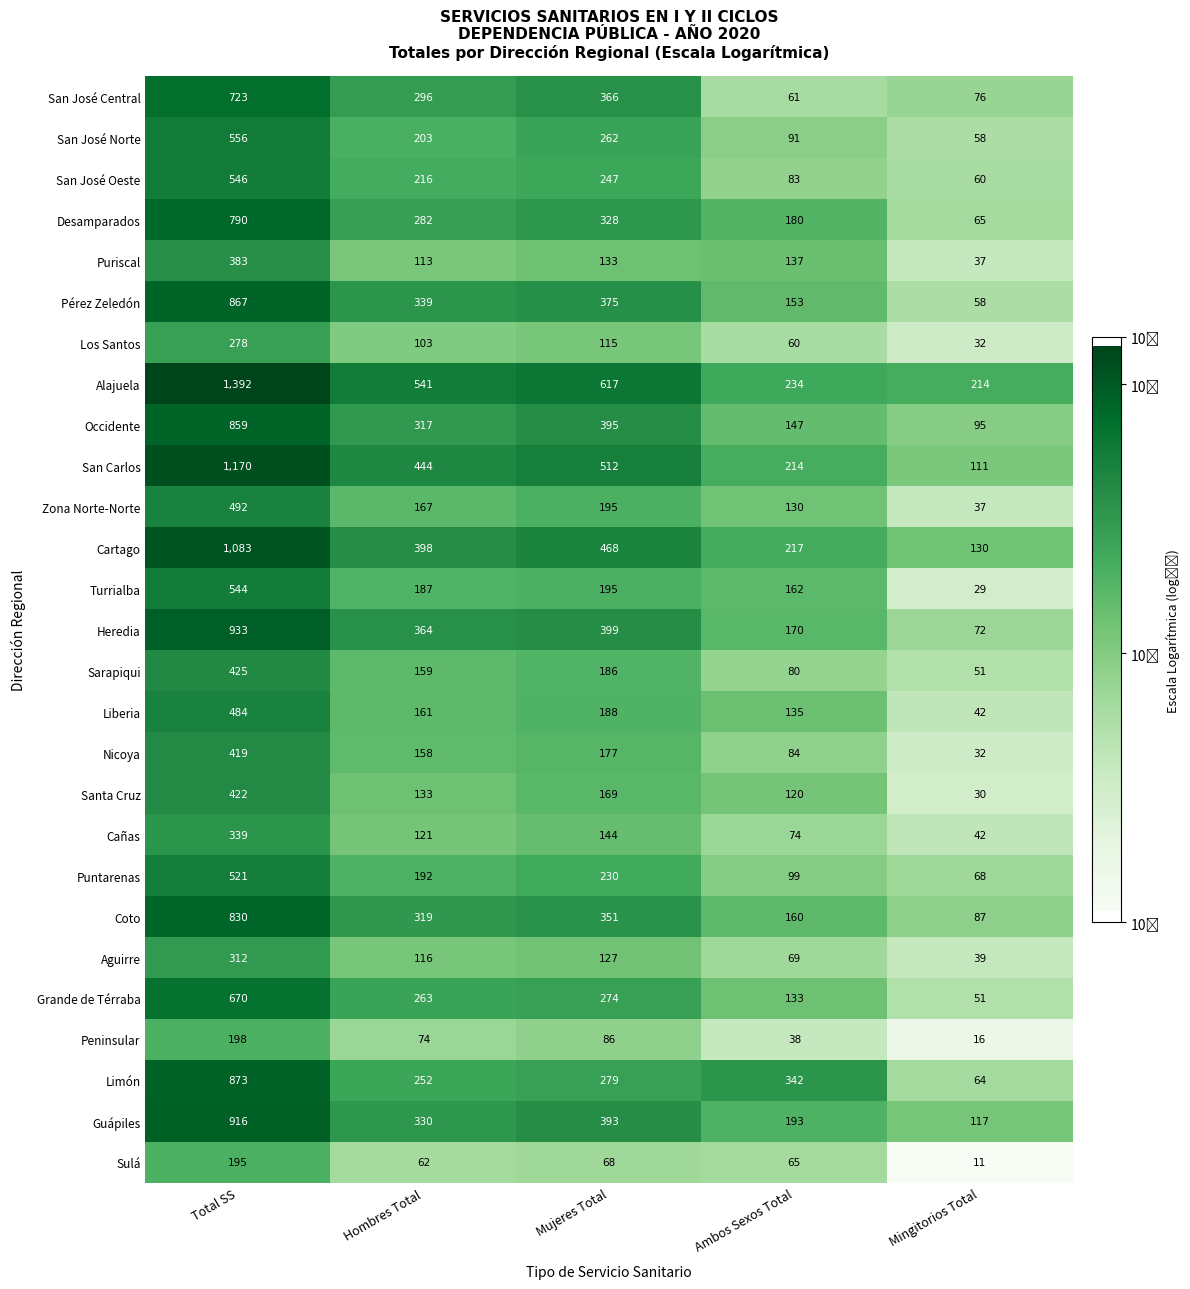

Is it true that Occidente equals 362 at Total SS?

False